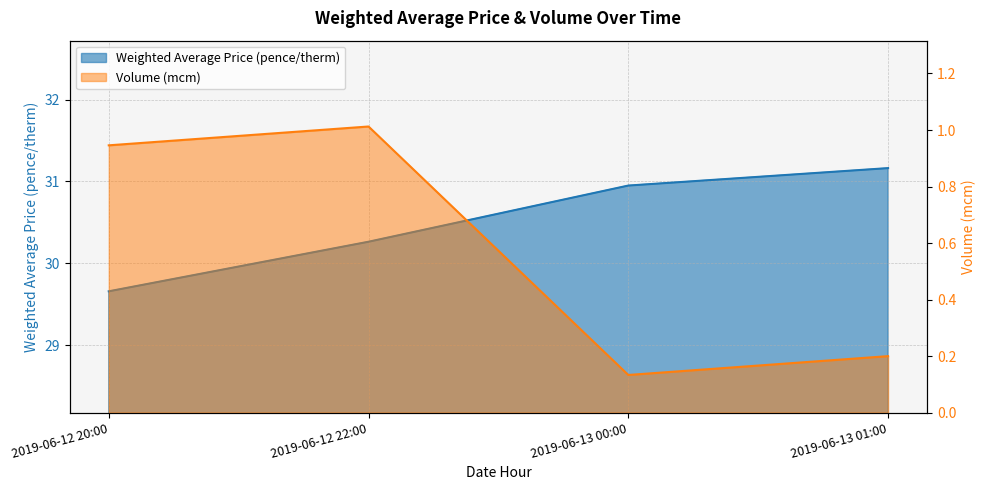

True or false: Weighted Average Price (pence/therm) and Volume (mcm) intersect in this chart.

False